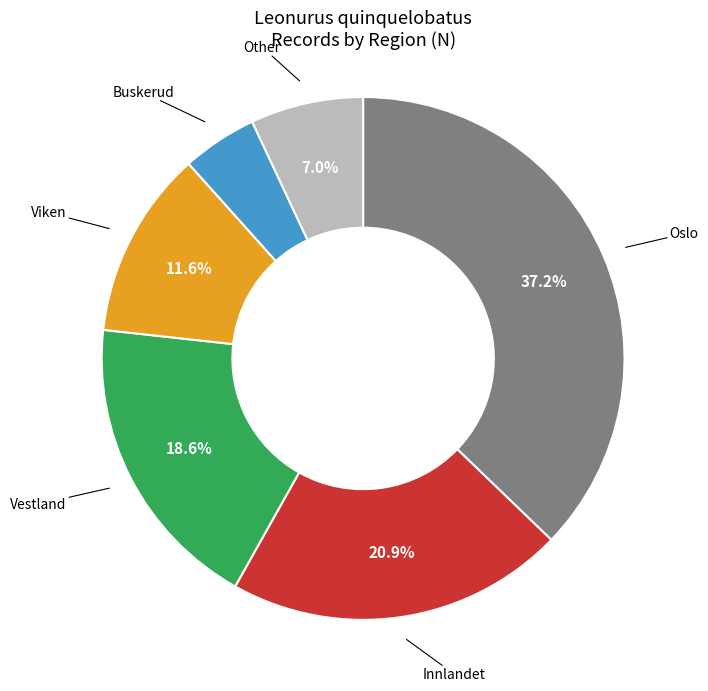

Rank the categories by value from highest to lowest.

Oslo, Innlandet, Vestland, Viken, Other, Buskerud